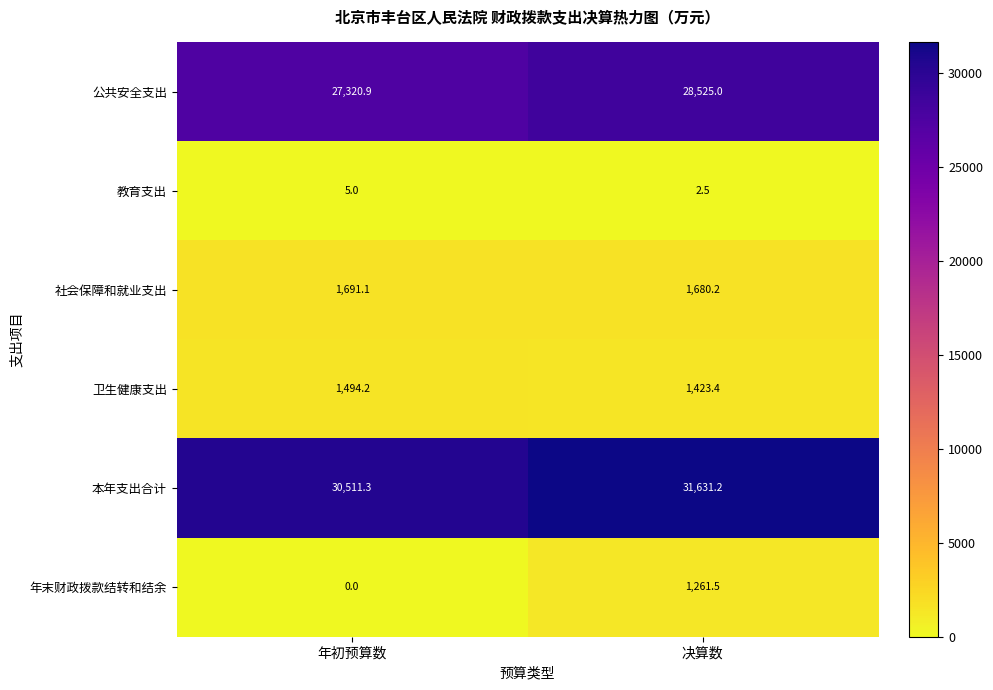

What is the greatest value displayed?

31631.2